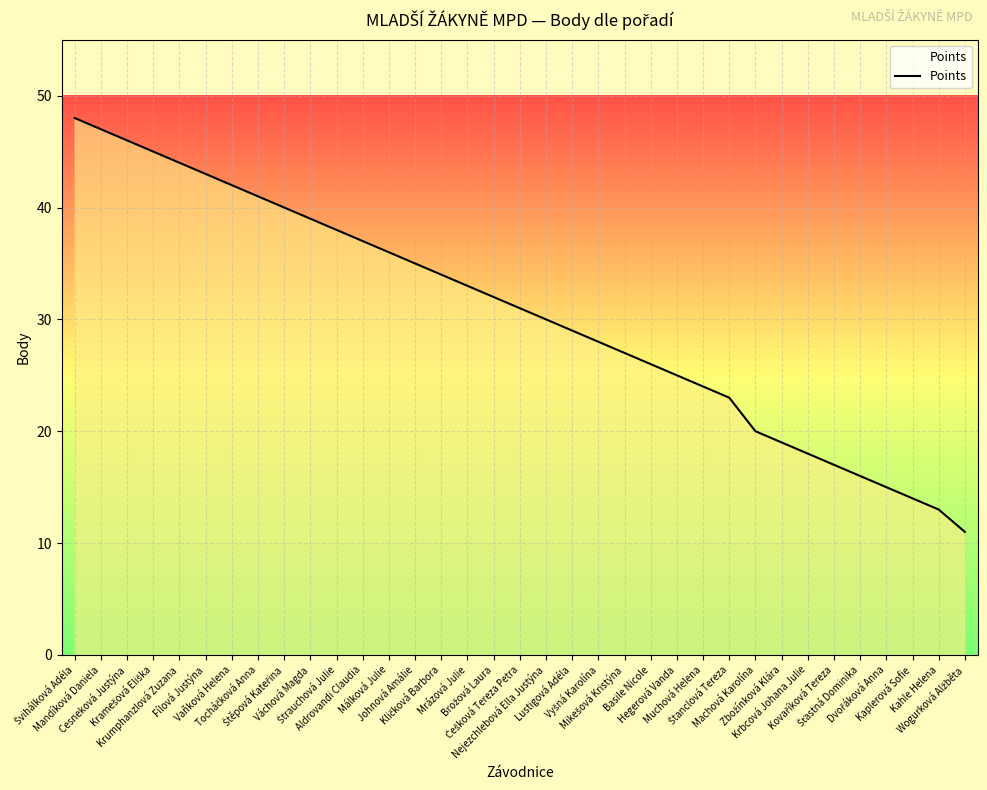

What is the smallest value displayed?

11